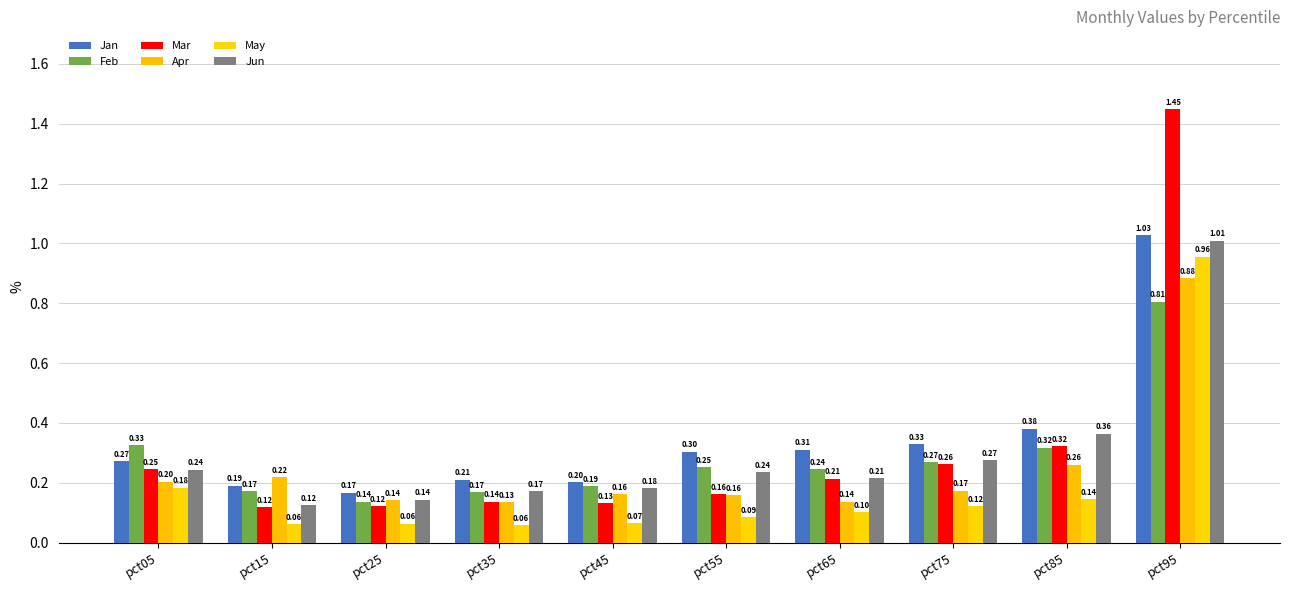

Reading left to right, extract all data points from this chart.

Jan: 0.3	0.2	0.2	0.2	0.2	0.3	0.3	0.3	0.4	1.0
Feb: 0.3	0.2	0.1	0.2	0.2	0.3	0.2	0.3	0.3	0.8
Mar: 0.2	0.1	0.1	0.1	0.1	0.2	0.2	0.3	0.3	1.4
Apr: 0.2	0.2	0.1	0.1	0.2	0.2	0.1	0.2	0.3	0.9
May: 0.2	0.1	0.1	0.1	0.1	0.1	0.1	0.1	0.1	1.0
Jun: 0.2	0.1	0.1	0.2	0.2	0.2	0.2	0.3	0.4	1.0